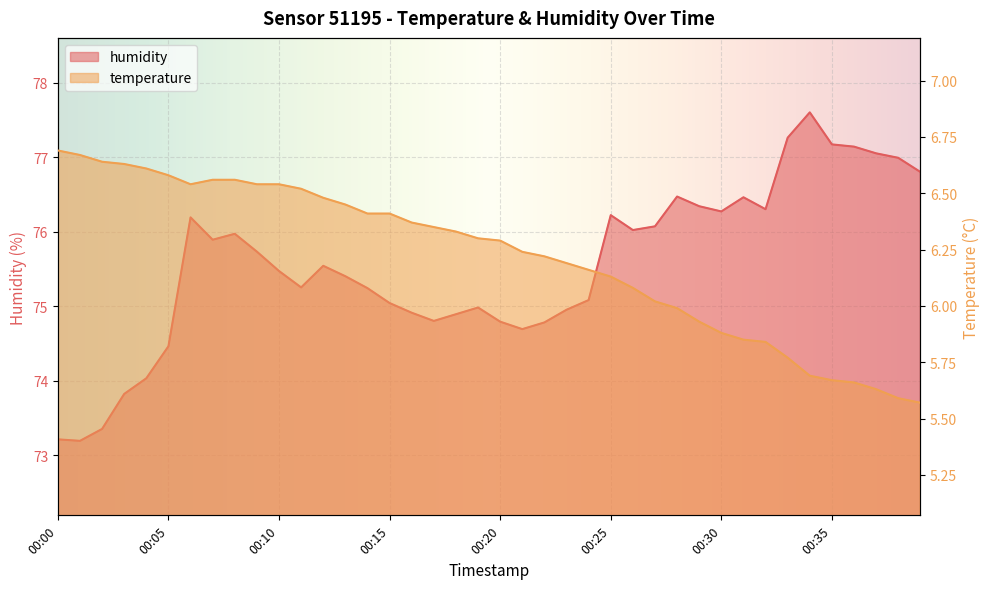

At 00:28, list the series in order from smallest to largest.

temperature, humidity